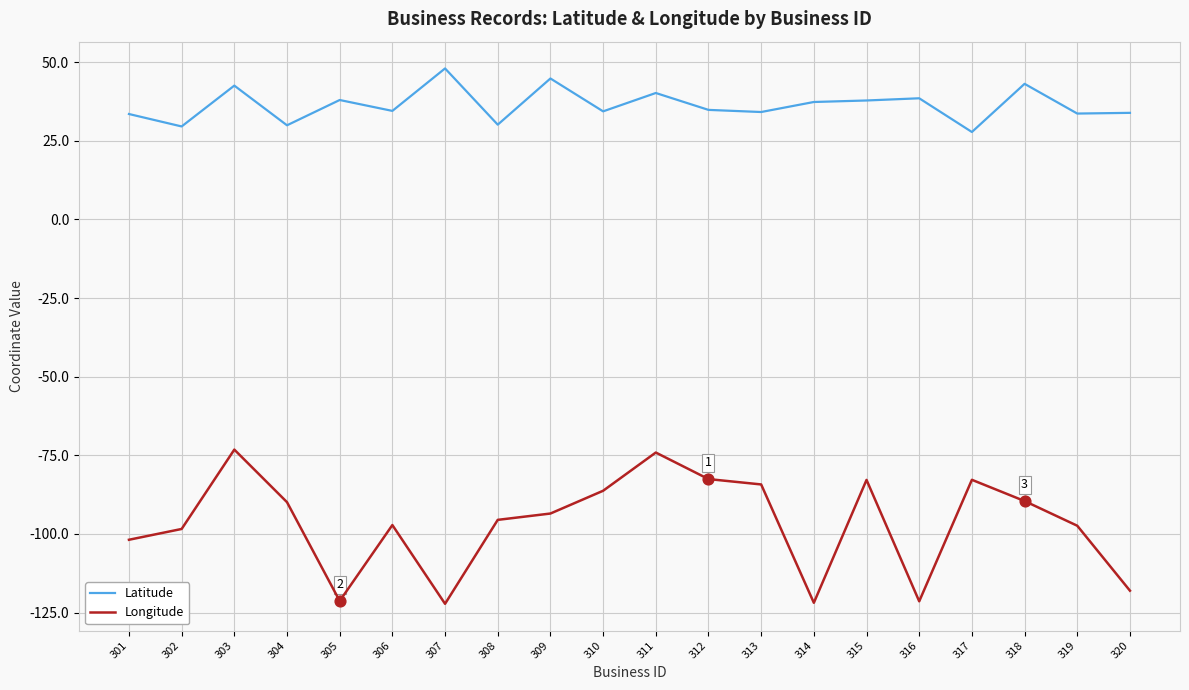

Which series has the largest range (max minus min)?

Longitude